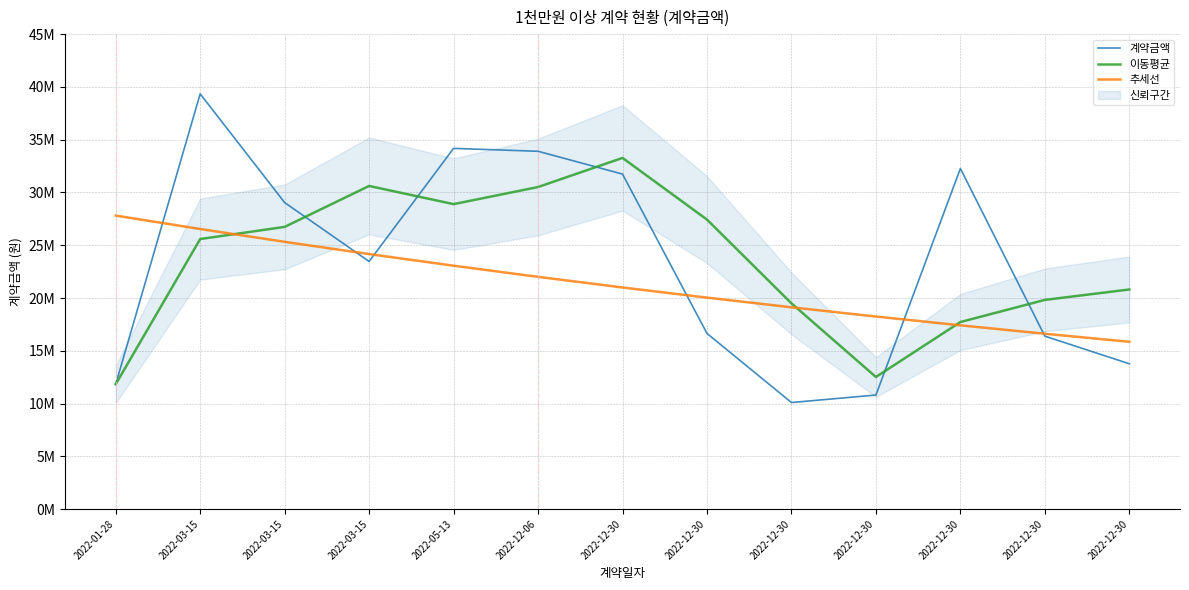

What is the spread (max minus min) of values at 2022-12-30?

12274065.3